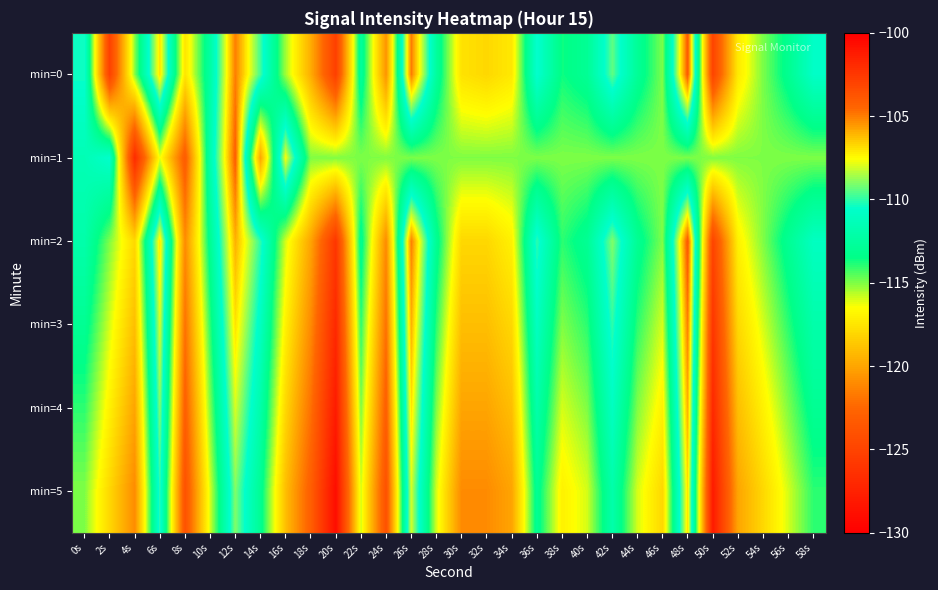

What is the total value across all series at 46s?

-696.0